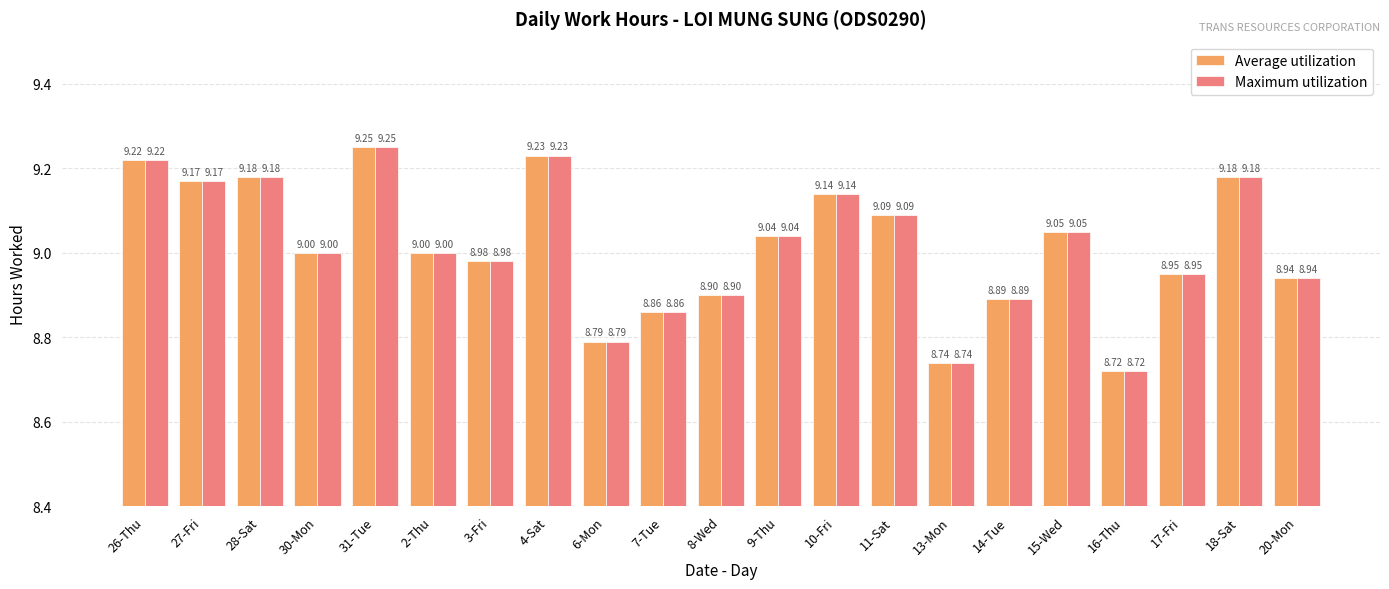

What is the label of the 17th bar from the left?

15-Wed